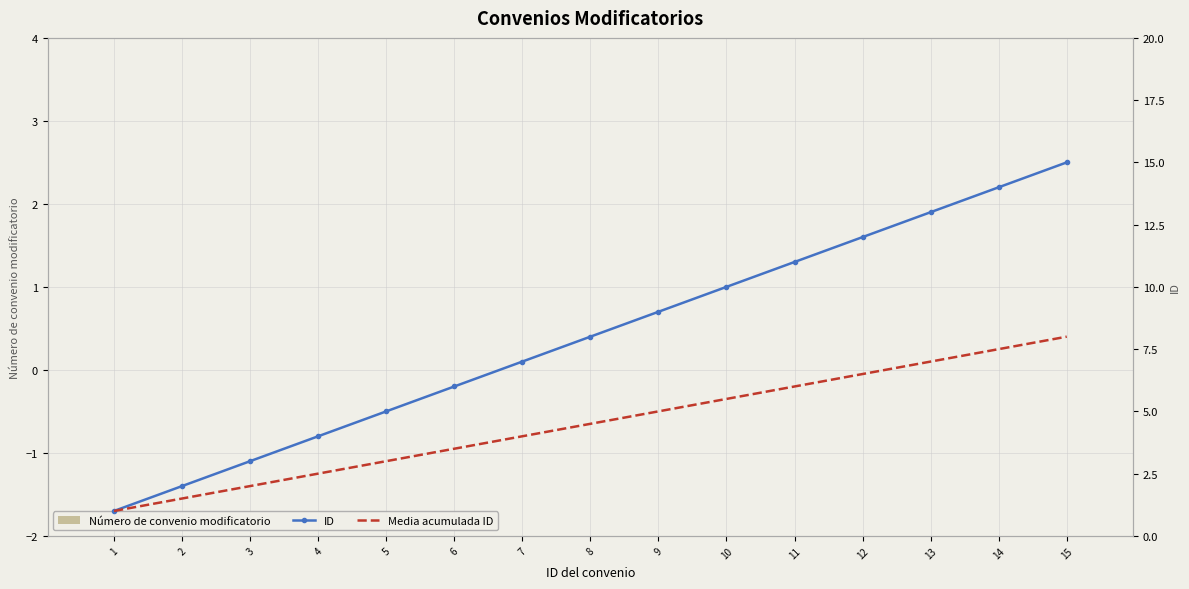

Reading left to right, list all the values displayed in this chart.

Número de convenio modificatorio: 1=0.0	2=0.0	3=0.0	4=0.0	5=0.0	6=0.0	7=0.0	8=0.0	9=0.0	10=0.0	11=0.0	12=0.0	13=0.0	14=0.0	15=0.0
ID: 1=1.0	2=2.0	3=3.0	4=4.0	5=5.0	6=6.0	7=7.0	8=8.0	9=9.0	10=10.0	11=11.0	12=12.0	13=13.0	14=14.0	15=15.0
Media acumulada ID: 1=1.0	2=1.5	3=2.0	4=2.5	5=3.0	6=3.5	7=4.0	8=4.5	9=5.0	10=5.5	11=6.0	12=6.5	13=7.0	14=7.5	15=8.0